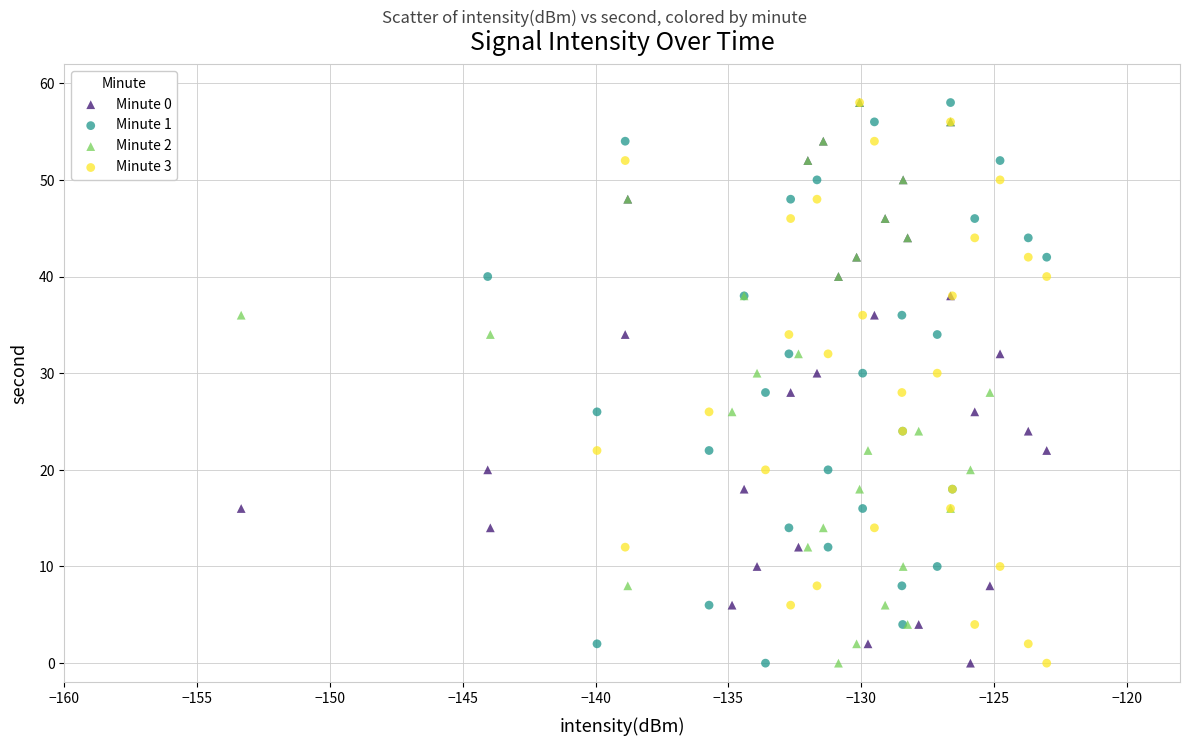

What are all the series names shown in the legend?

Minute 0, Minute 1, Minute 2, Minute 3